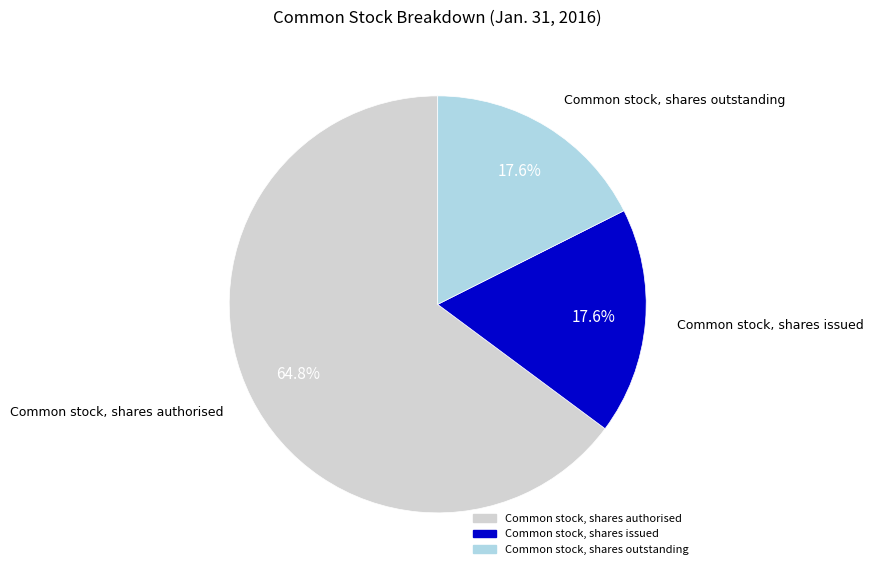

Is there a majority slice in this chart?

Yes